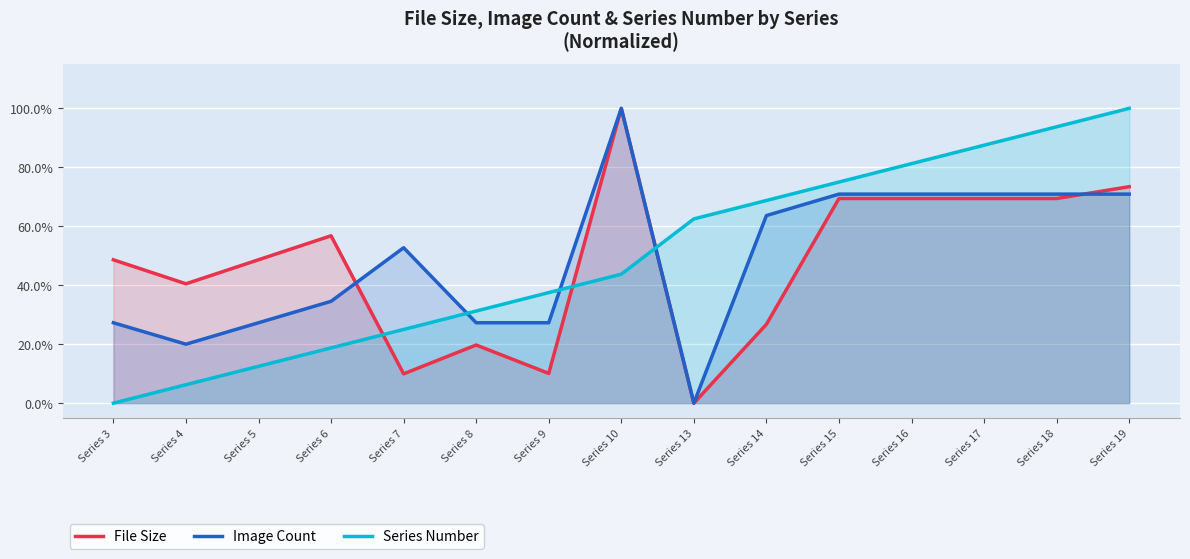

Reading left to right, transcribe all the data shown in this chart.

File Size: 0.5	0.4	0.5	0.6	0.1	0.2	0.1	1.0	0.0	0.3	0.7	0.7	0.7	0.7	0.7
Image Count: 0.3	0.2	0.3	0.3	0.5	0.3	0.3	1.0	0.0	0.6	0.7	0.7	0.7	0.7	0.7
Series Number: 0.0	0.1	0.1	0.2	0.2	0.3	0.4	0.4	0.6	0.7	0.8	0.8	0.9	0.9	1.0